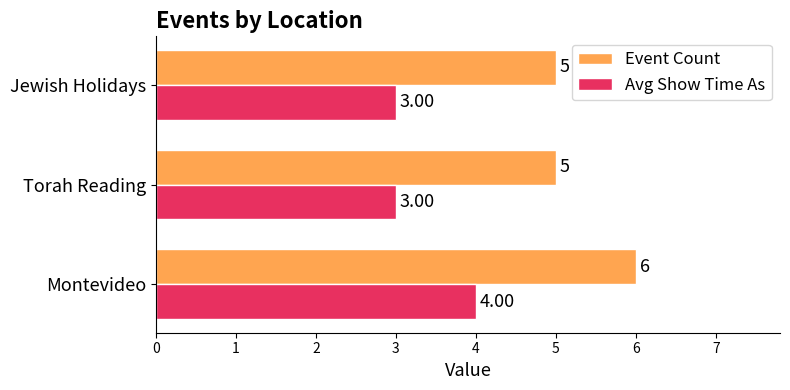

What is the sum of the Event Count values at Montevideo and Torah Reading?

11